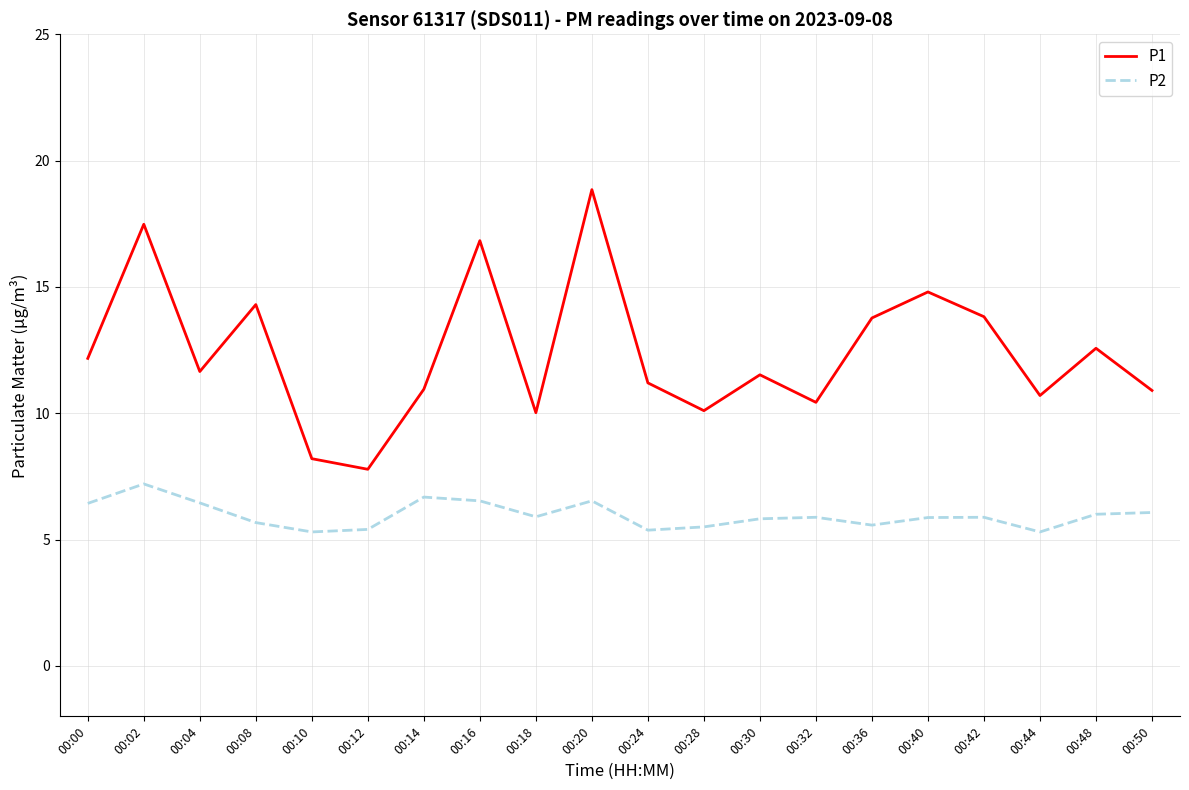

Does the chart have visible grid lines?

Yes